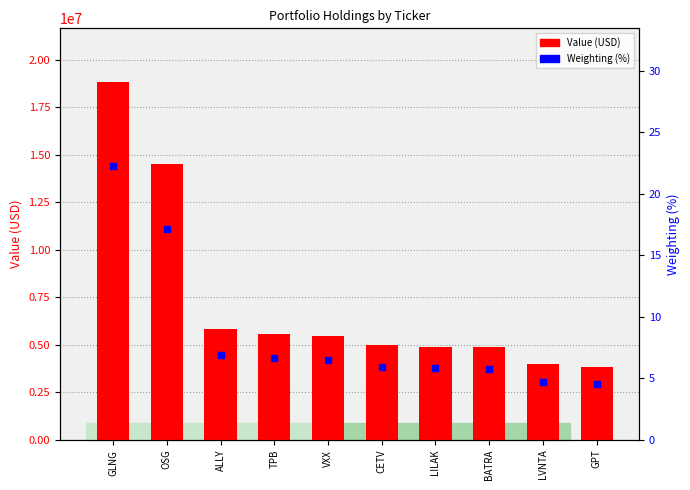

At how many categories does at least one series exceed 11848753?

2